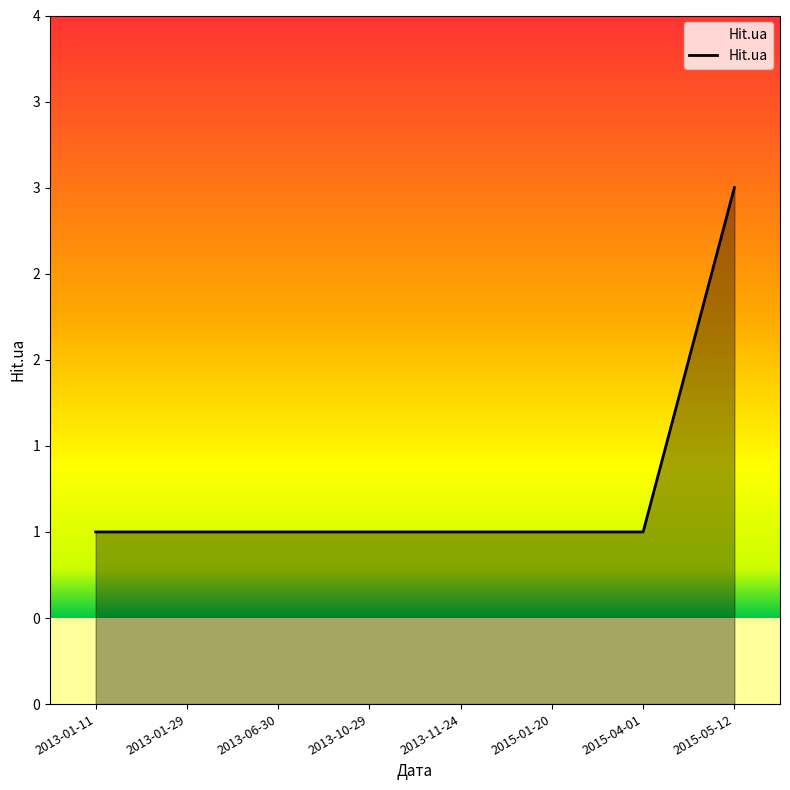

What is the maximum value shown in the chart?

3